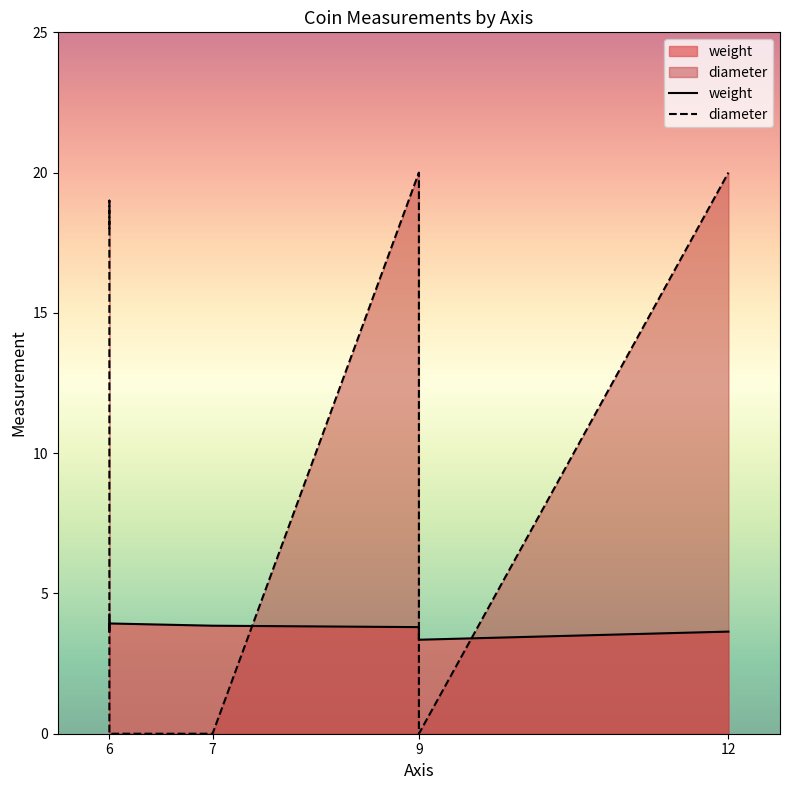

What is the sum of the diameter values at 9 and 6?

38.0